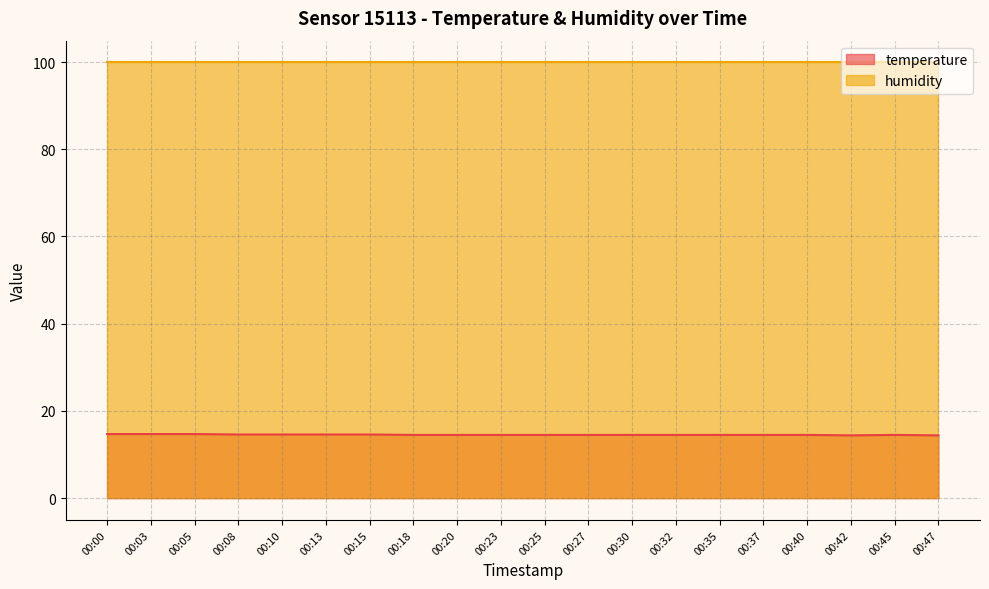

Rank the categories by value from highest to lowest.

00:00, 00:03, 00:05, 00:08, 00:10, 00:13, 00:15, 00:18, 00:20, 00:23, 00:25, 00:27, 00:30, 00:32, 00:35, 00:37, 00:40, 00:45, 00:42, 00:47